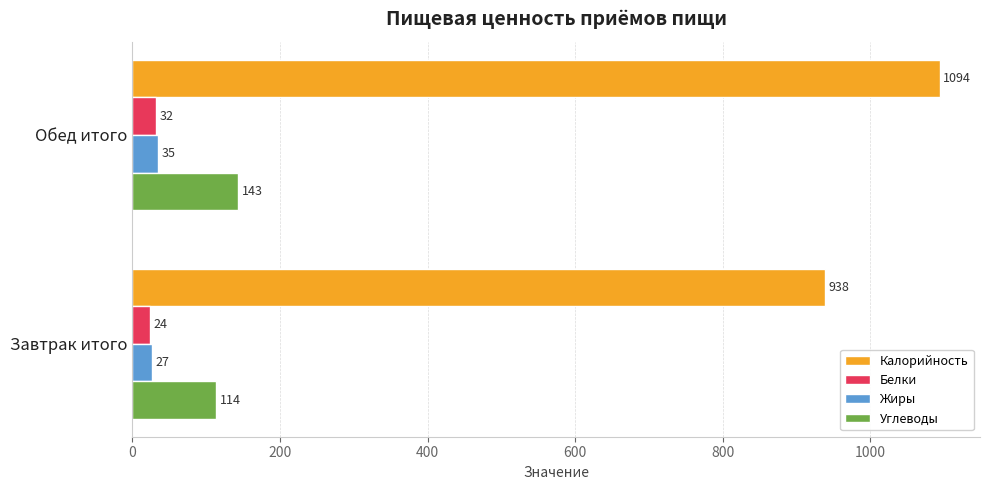

Which series has the largest range (max minus min)?

Калорийность